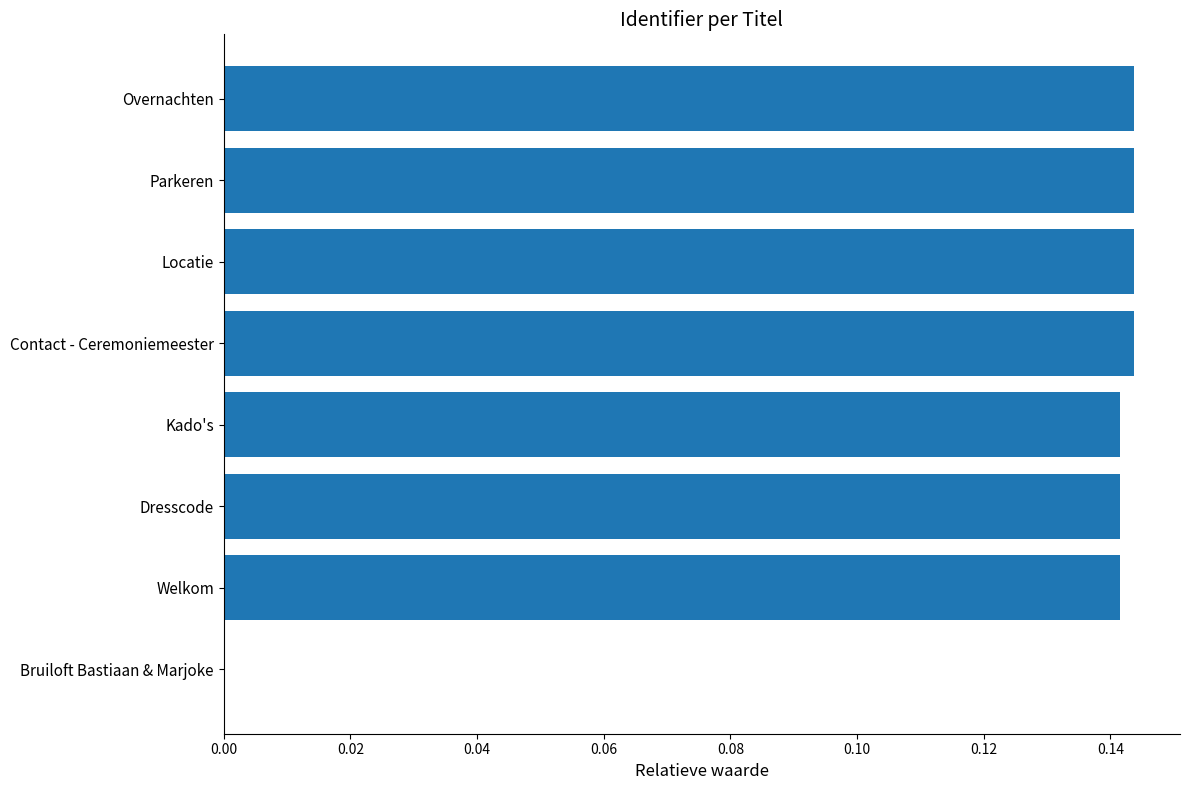

What is the sum of all values?

1.0